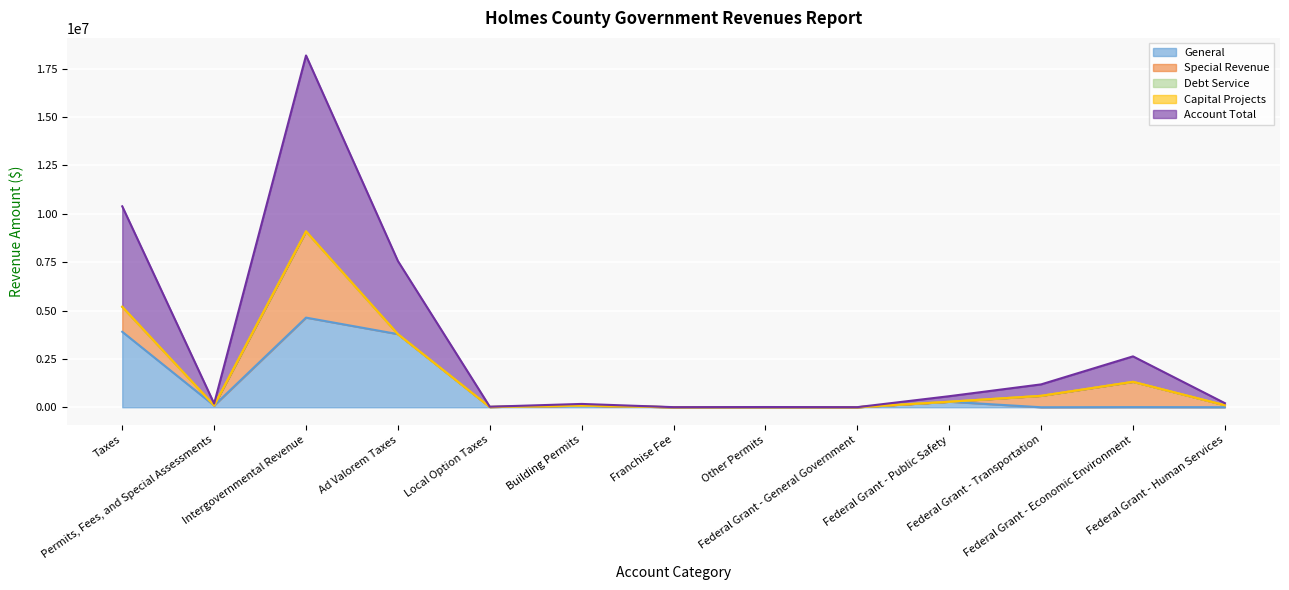

Which series has the widest spread of values?

Account Total